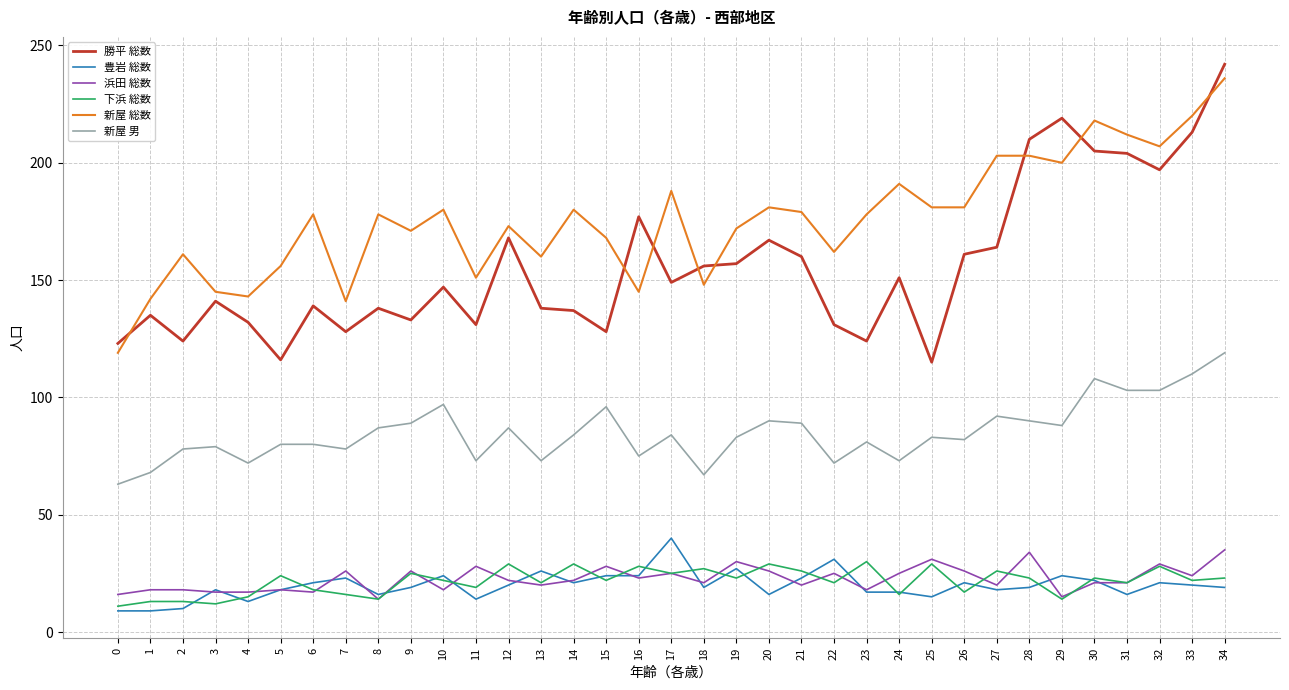

What is the minimum value for 勝平 総数?

115